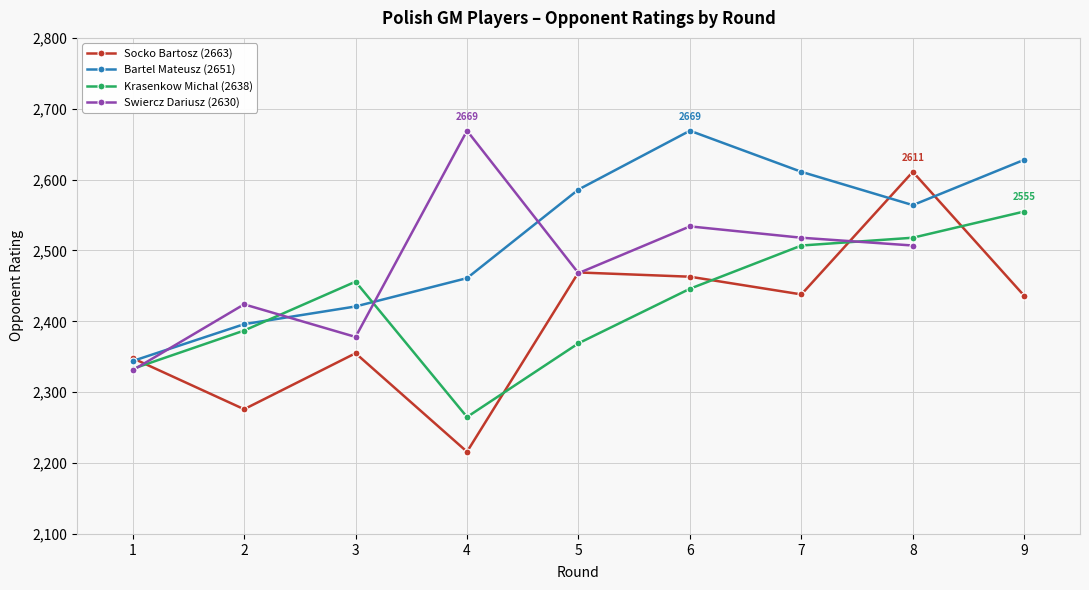

True or false: Opponent Rating and Cumulative Opponent Rating intersect in this chart.

False